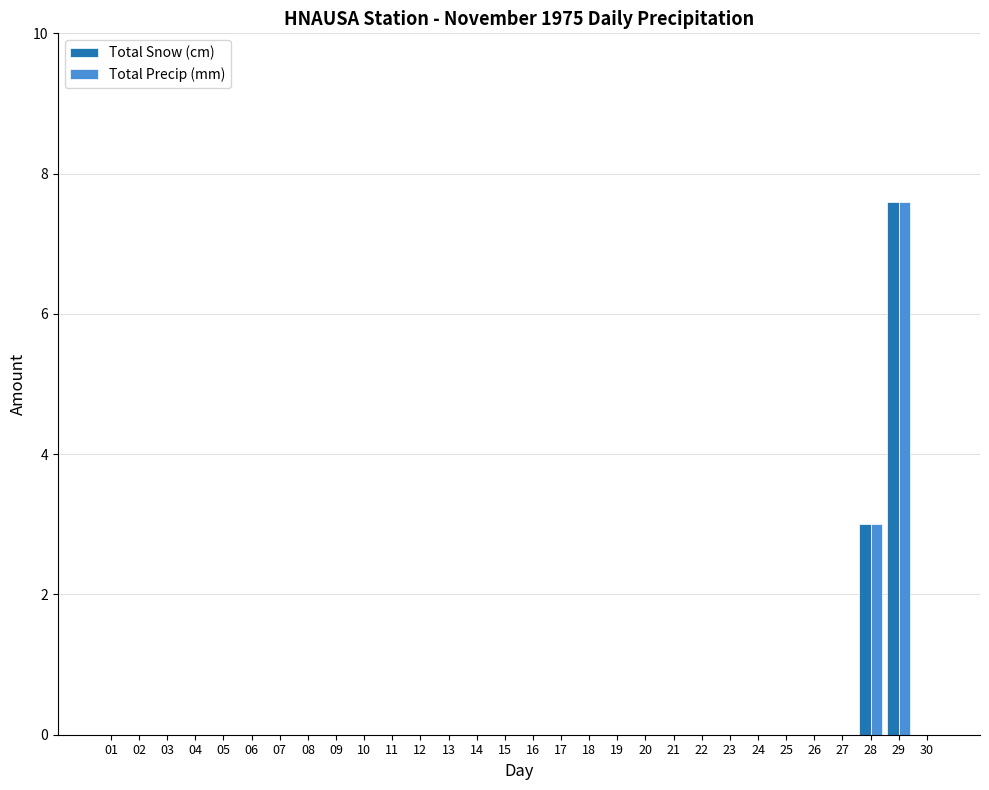

What is the highest value of the Total Precip (mm) series?

7.6